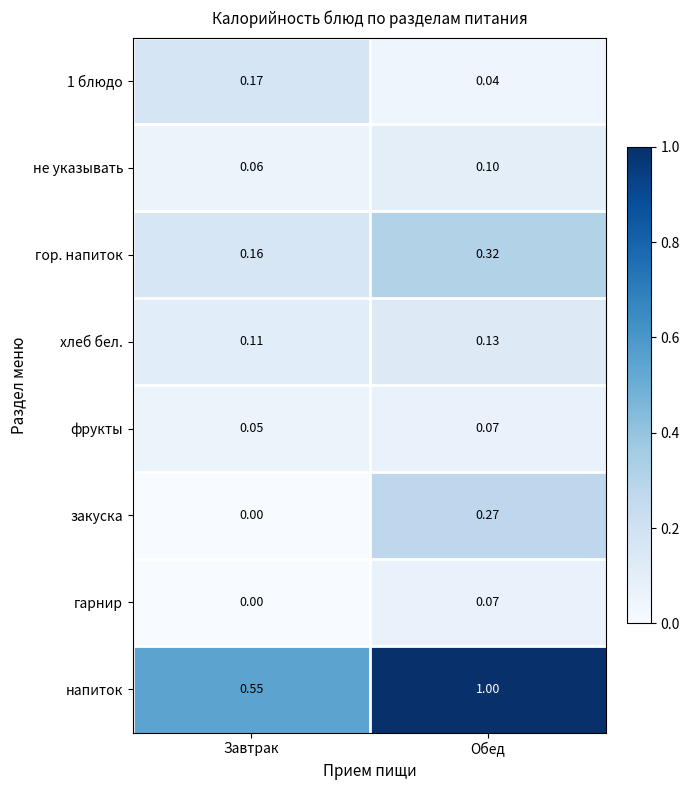

Where is 1 блюдо nearest to the value 0?

Обед